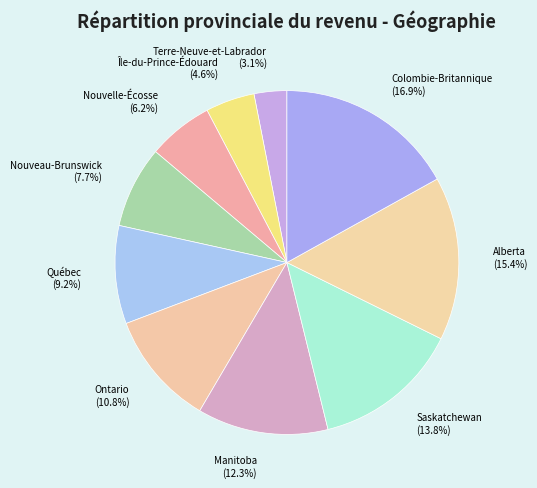

How many slices are in this pie chart?

10